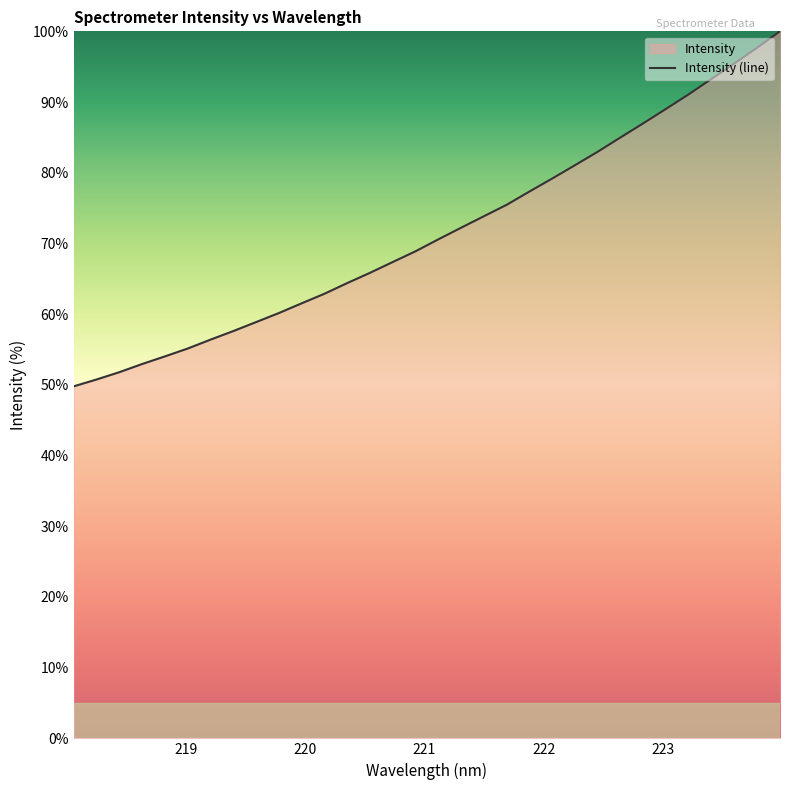

Reading left to right, extract all data points from this chart.

49.8	50.8	51.8	52.9	54.0	55.1	56.4	57.6	58.9	60.2	61.5	62.9	64.4	65.9	67.4	68.9	70.6	72.2	73.9	75.5	77.4	79.2	81.1	83.0	85.0	87.0	89.0	91.1	93.3	95.5	97.7	100.0